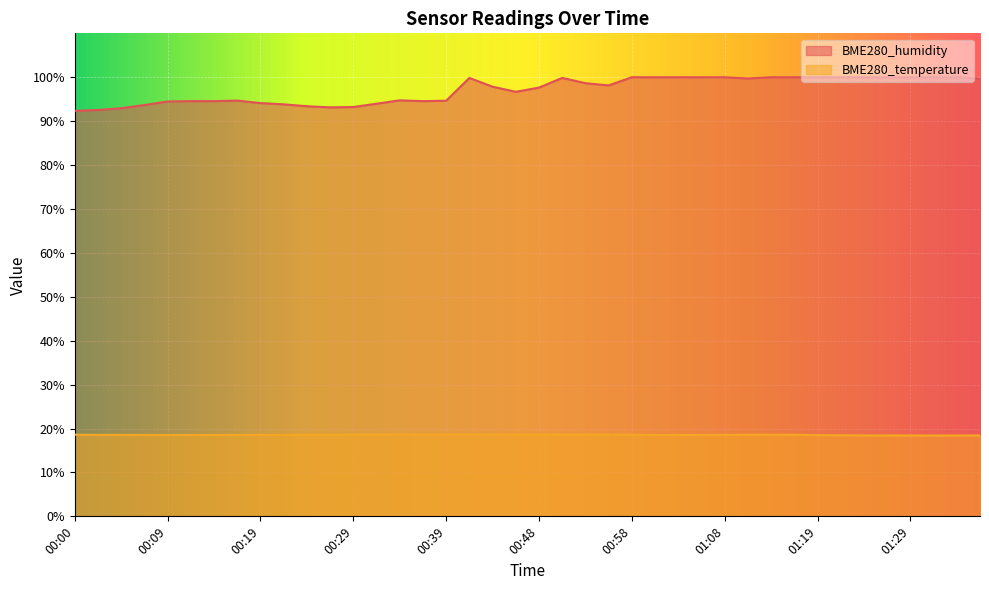

Where is BME280_humidity nearest to the value 96?

00:46